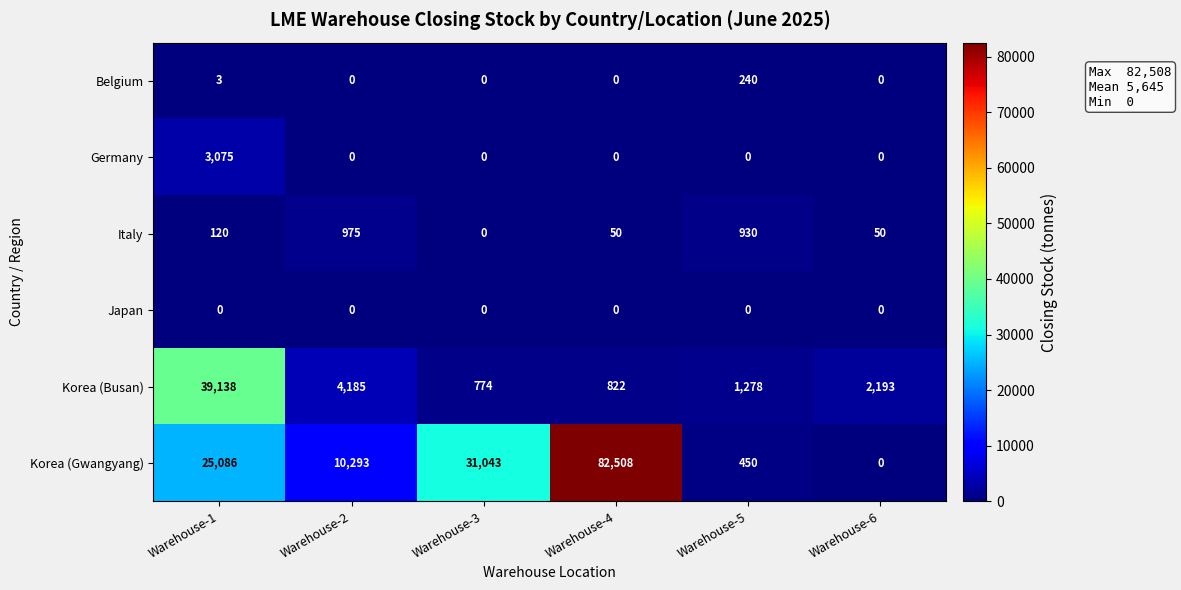

How many data points does each series have?

6